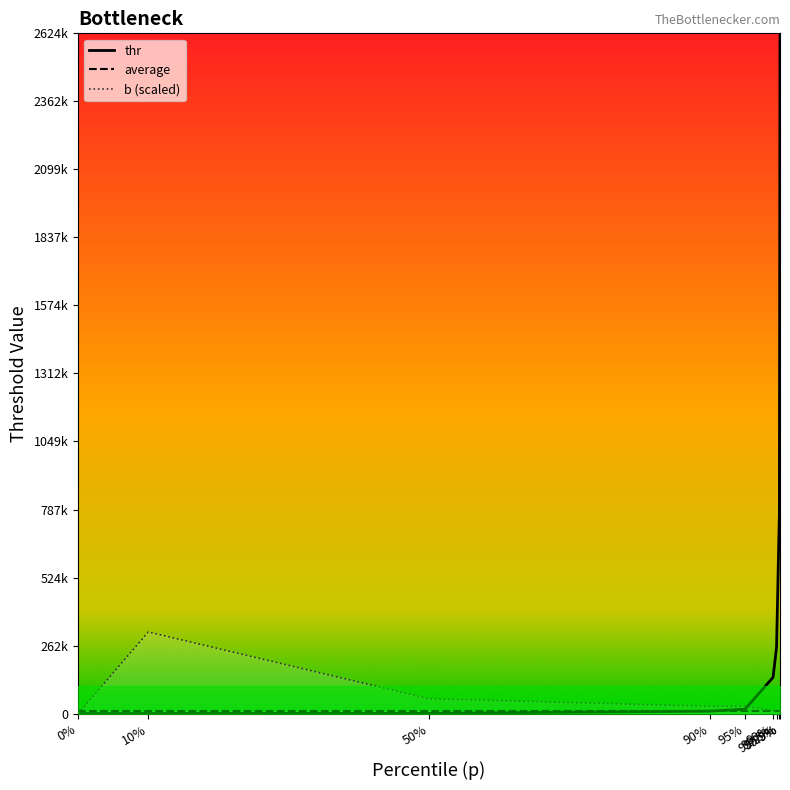

True or false: average and thr intersect in this chart.

True